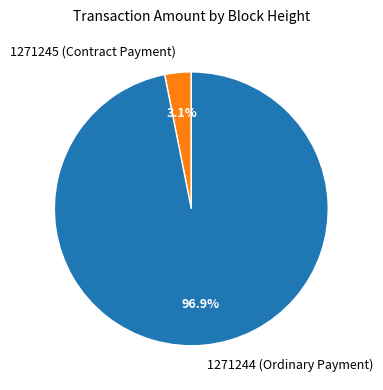

To the nearest percent, what is the difference between the largest and smallest slice percentages?

94%